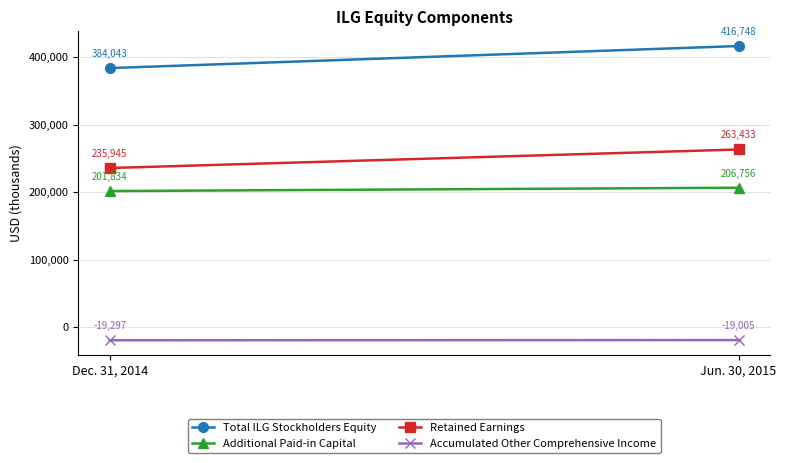

What value does the Retained Earnings series have at Jun. 30, 2015?

263433